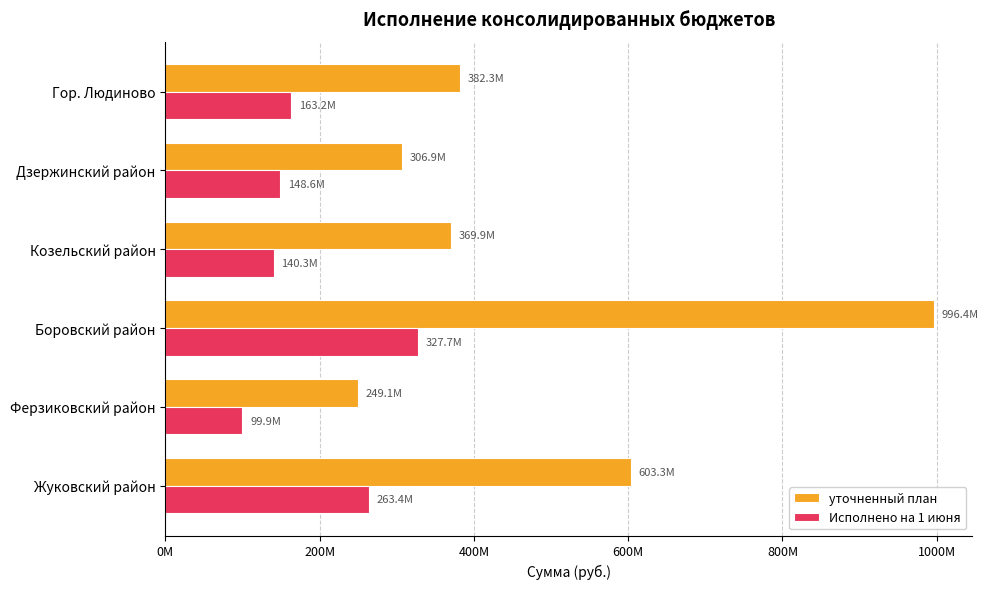

What are all the series names shown in the legend?

уточненный план, Исполнено на 1 июня